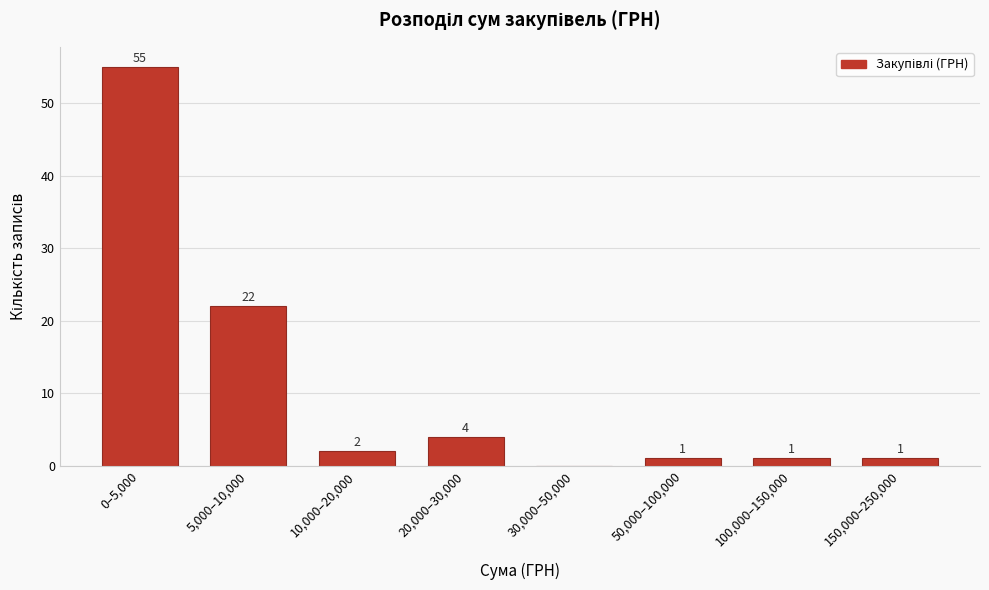

Reading left to right, transcribe all the data shown in this chart.

0–5,000=55	5,000–10,000=22	10,000–20,000=2	20,000–30,000=4	30,000–50,000=0	50,000–100,000=1	100,000–150,000=1	150,000–250,000=1